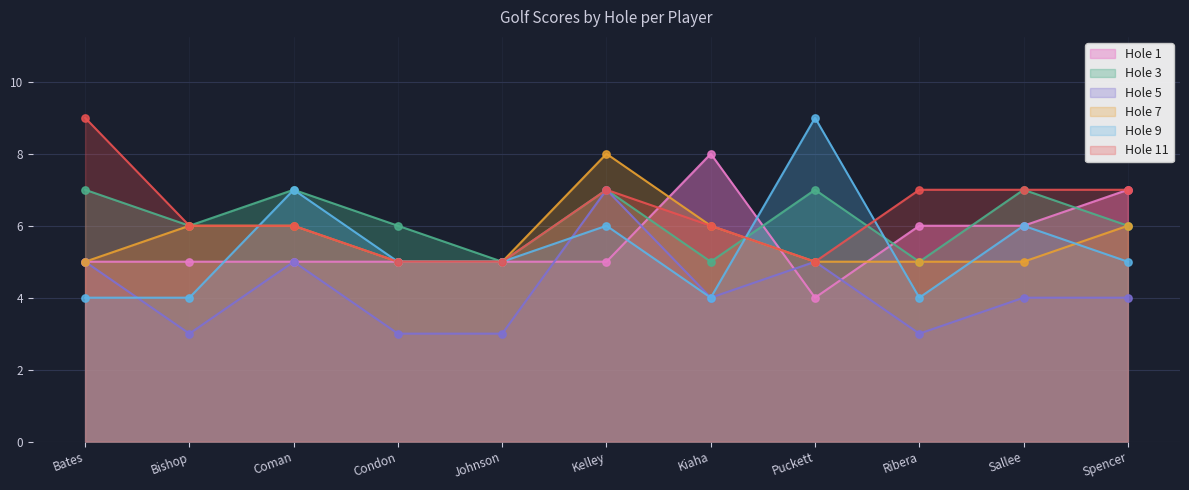

Which series contains the lowest Y value?

Hole 5